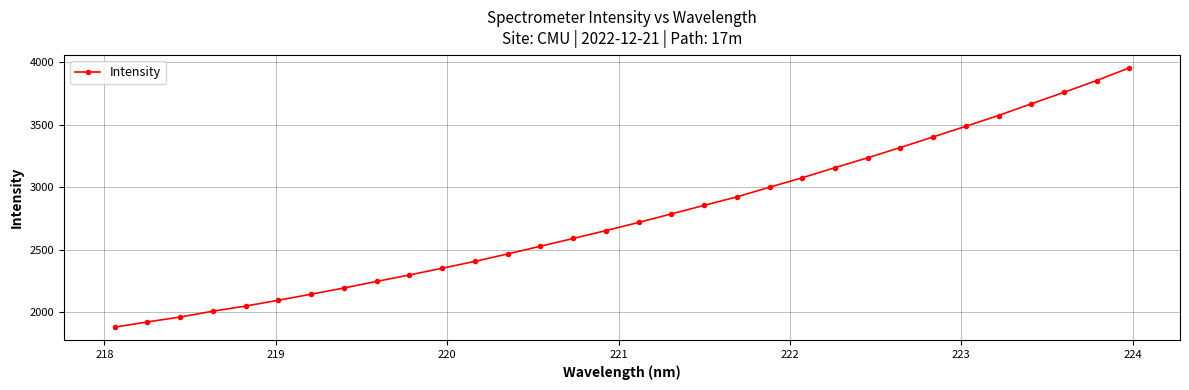

What is the difference between the maximum and minimum values?

2074.8